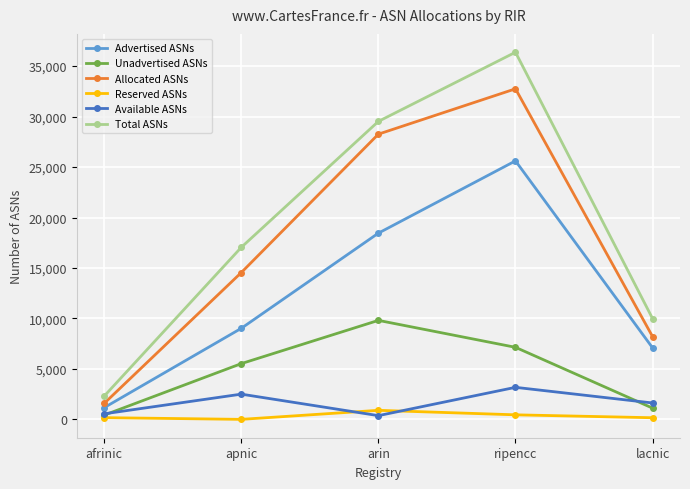

List the labels in order of Unadvertised ASNs value, largest first.

arin, ripencc, apnic, lacnic, afrinic